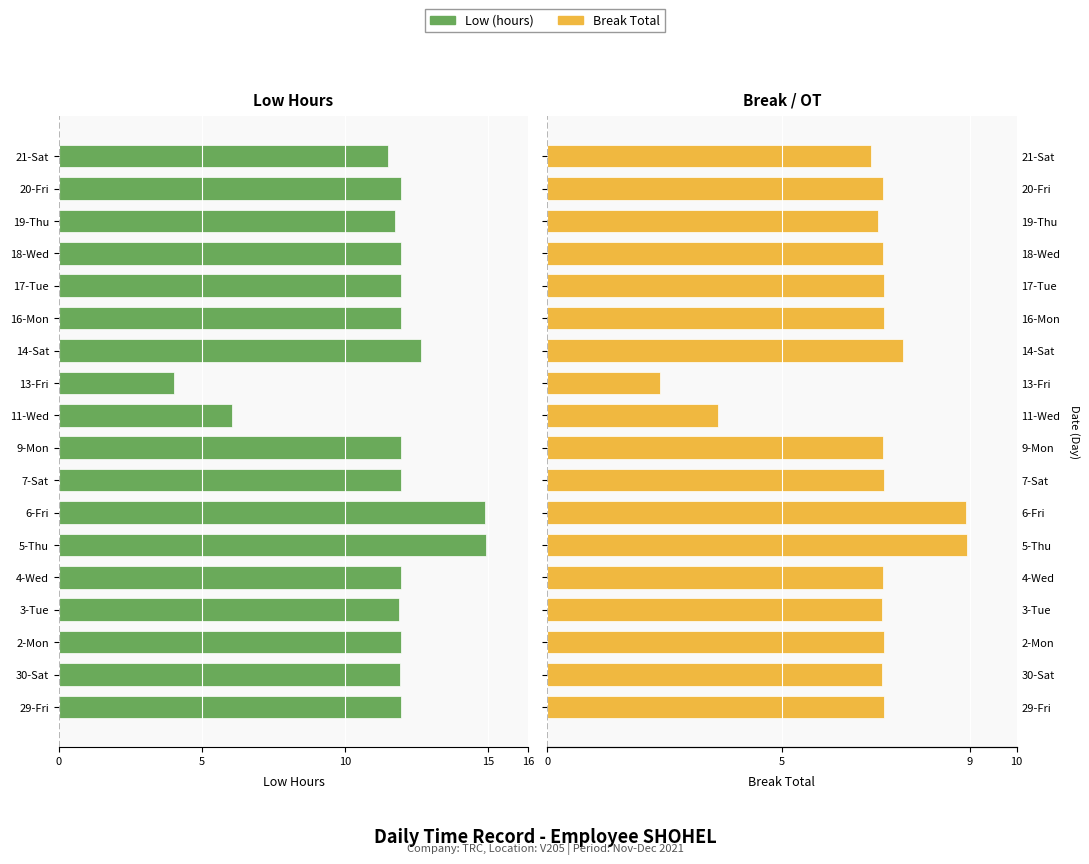

True or false: Low (hours) has a value of -21.2 at 7-Sat.

False